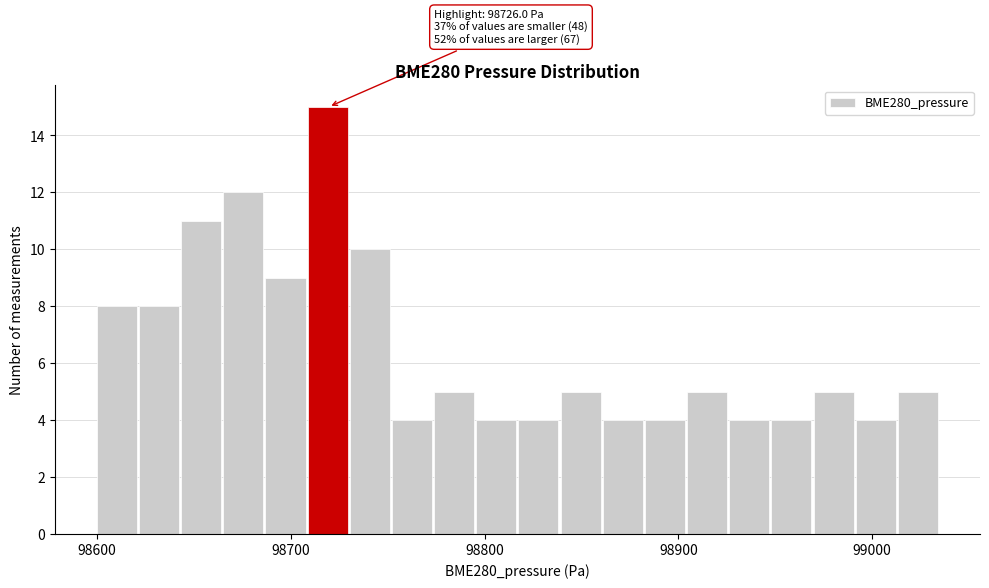

Around what value on the x-axis is the tallest bar? Give the approximate position of its centre, as read against the axis.

98720